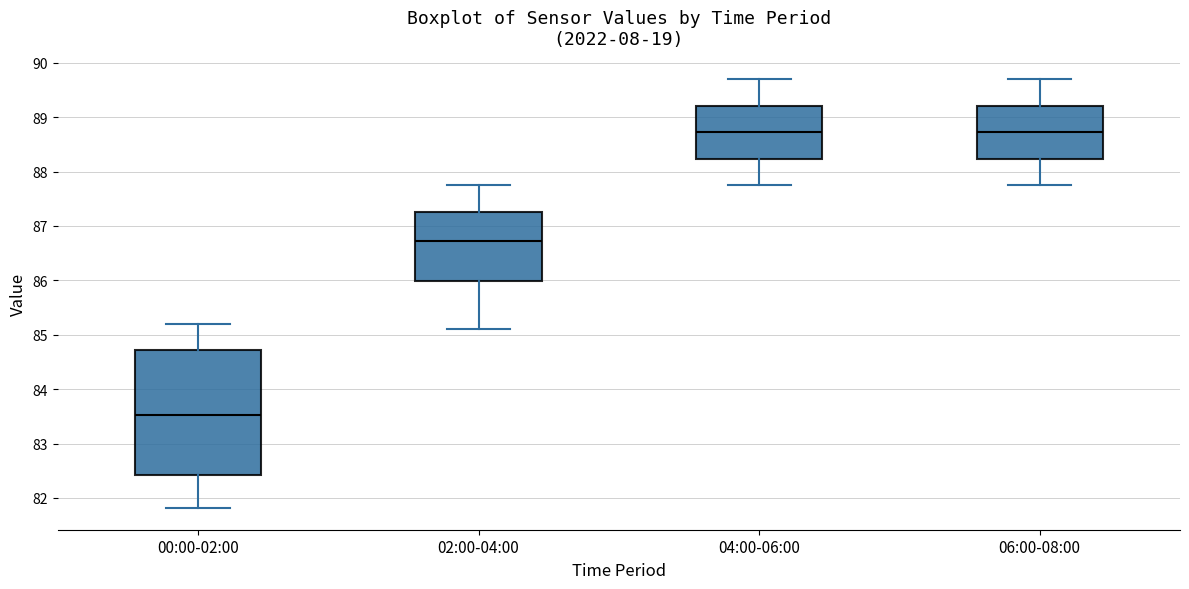

Reading left to right, transcribe this box plot: for each box, give where its median line is, the range the box spans, and where its two whiskers end, as read against the y-axis. The values are not printed on the chart, so give them approximately, as read against the axis.

00:00-02:00: median 83.5, box 82.4 to 84.7, whiskers 81.8 to 85.2
02:00-04:00: median 86.7, box 86.0 to 87.3, whiskers 85.1 to 87.8
04:00-06:00: median 88.7, box 88.2 to 89.2, whiskers 87.8 to 89.7
06:00-08:00: median 88.7, box 88.2 to 89.2, whiskers 87.8 to 89.7